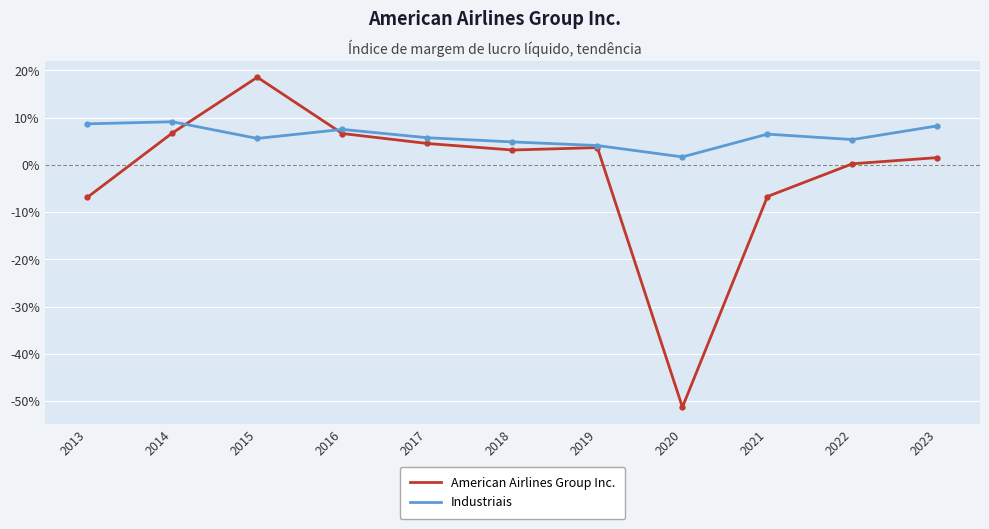

Between which two adjacent categories do American Airlines Group Inc. and Industriais first intersect?

2014 and 2015